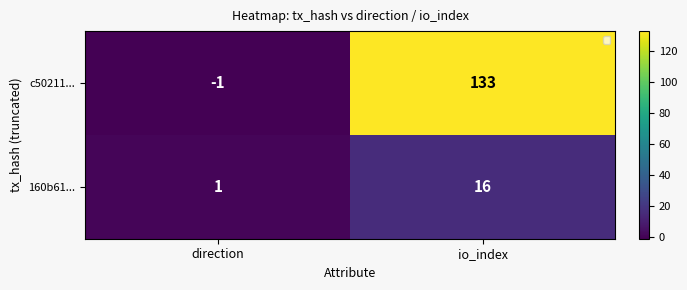

True or false: 160b61... has a value of 1 at direction.

True